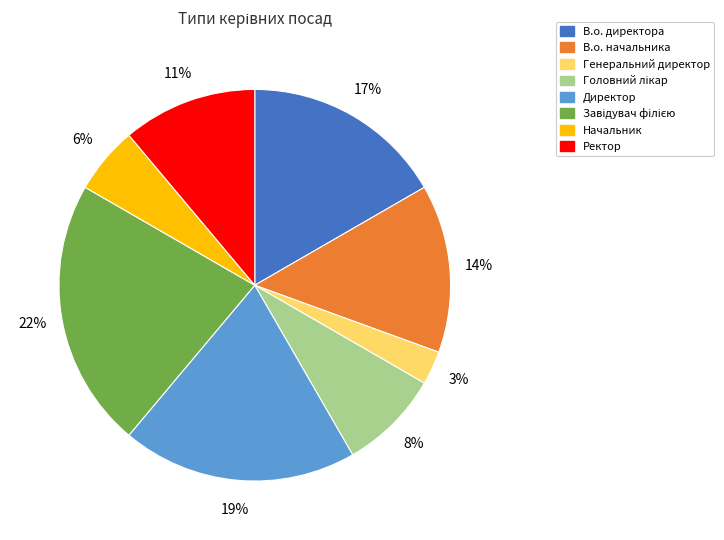

What percentage is the В.о. начальника slice, to the nearest percent?

14%